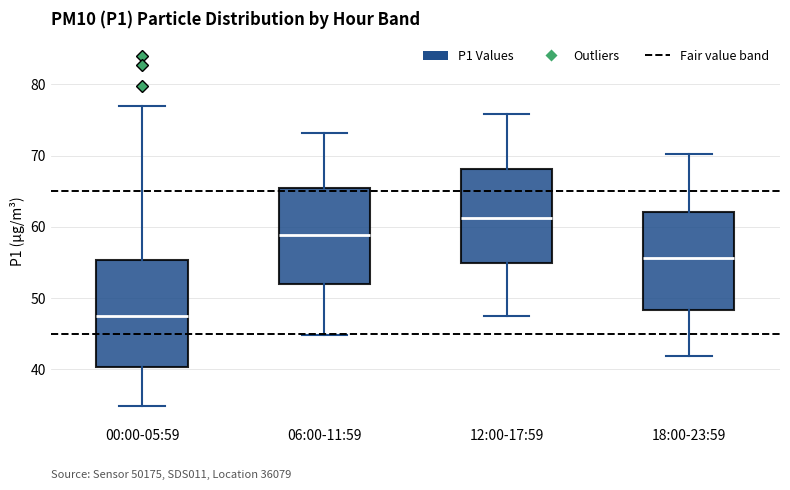

Reading left to right, transcribe this box plot: for each box, give where its median line is, the range the box spans, and where its two whiskers end, as read against the y-axis. The values are not printed on the chart, so give them approximately, as read against the axis.

00:00-05:59: median 47, box 40 to 55, whiskers 35 to 77
06:00-11:59: median 59, box 52 to 65, whiskers 45 to 73
12:00-17:59: median 61, box 55 to 68, whiskers 48 to 76
18:00-23:59: median 56, box 48 to 62, whiskers 42 to 70